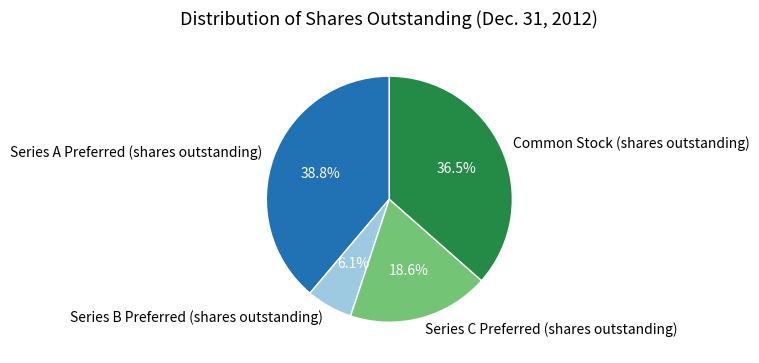

Rank the categories by value from highest to lowest.

Series A Preferred (shares outstanding), Common Stock (shares outstanding), Series C Preferred (shares outstanding), Series B Preferred (shares outstanding)